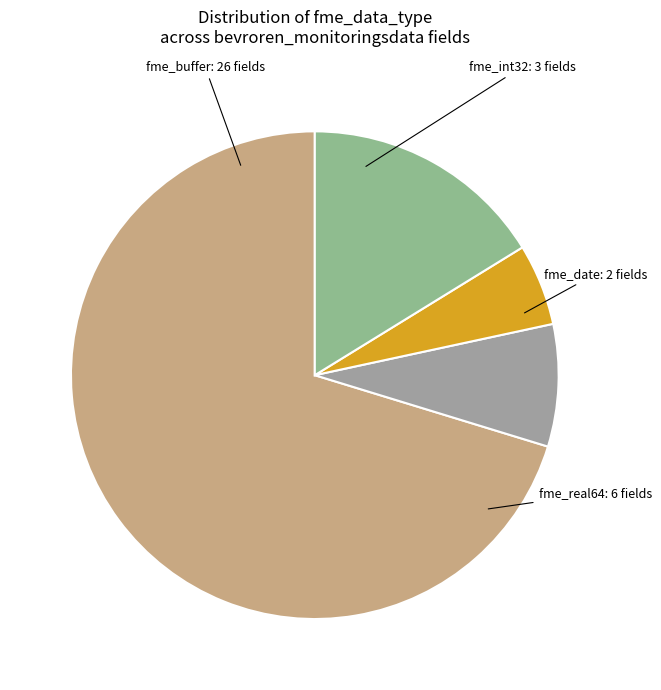

To the nearest percent, what is the difference between the fme_date and fme_buffer slice percentages?

65%